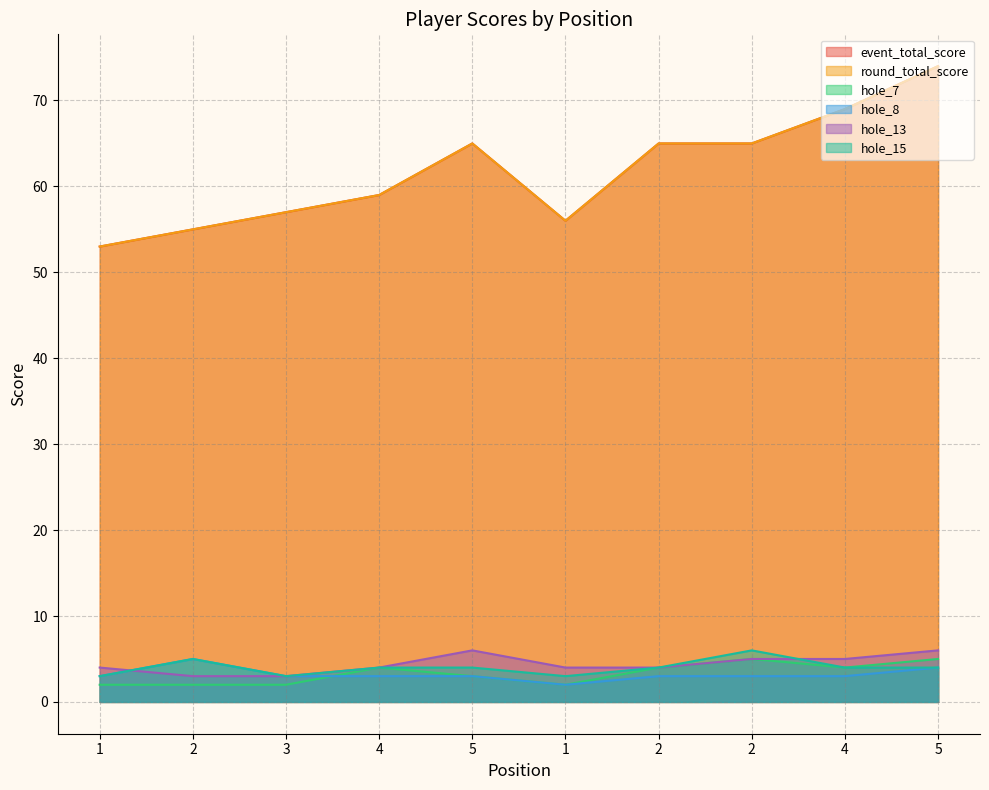

What is the sum of the hole_7 values at 1 and 4?

6